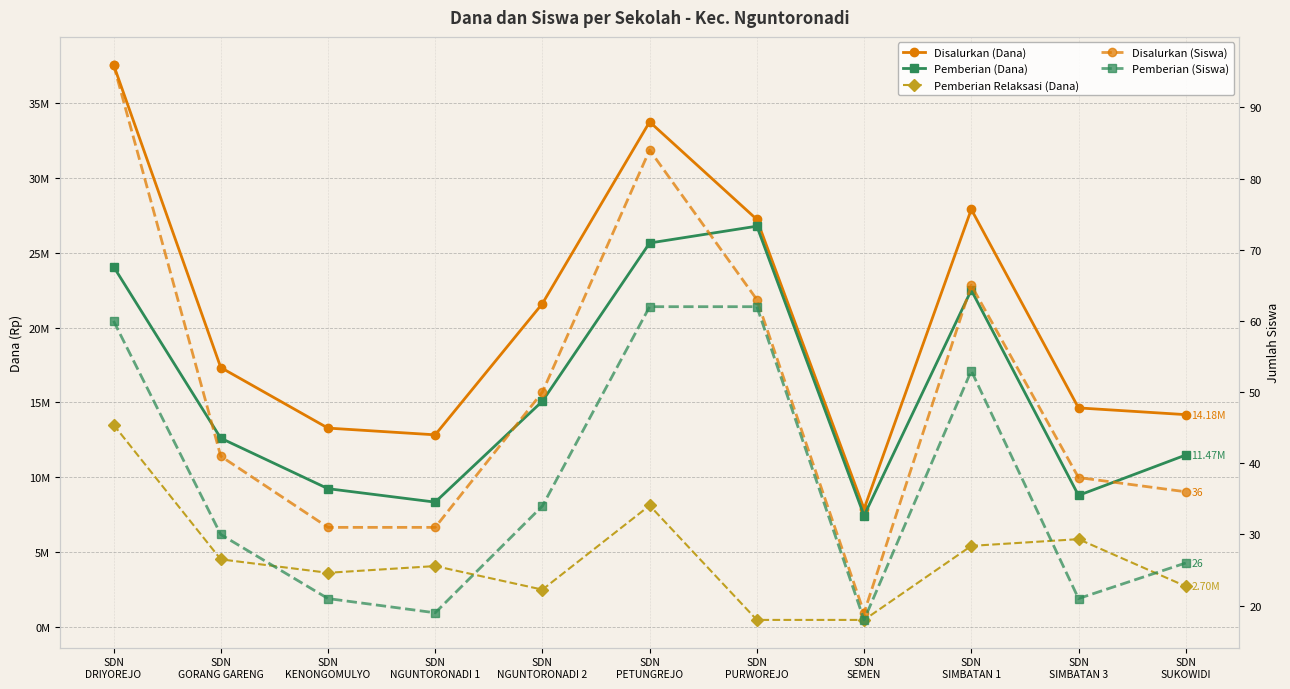

What is the label of the 10th point from the right?

SDN
GORANG GARENG